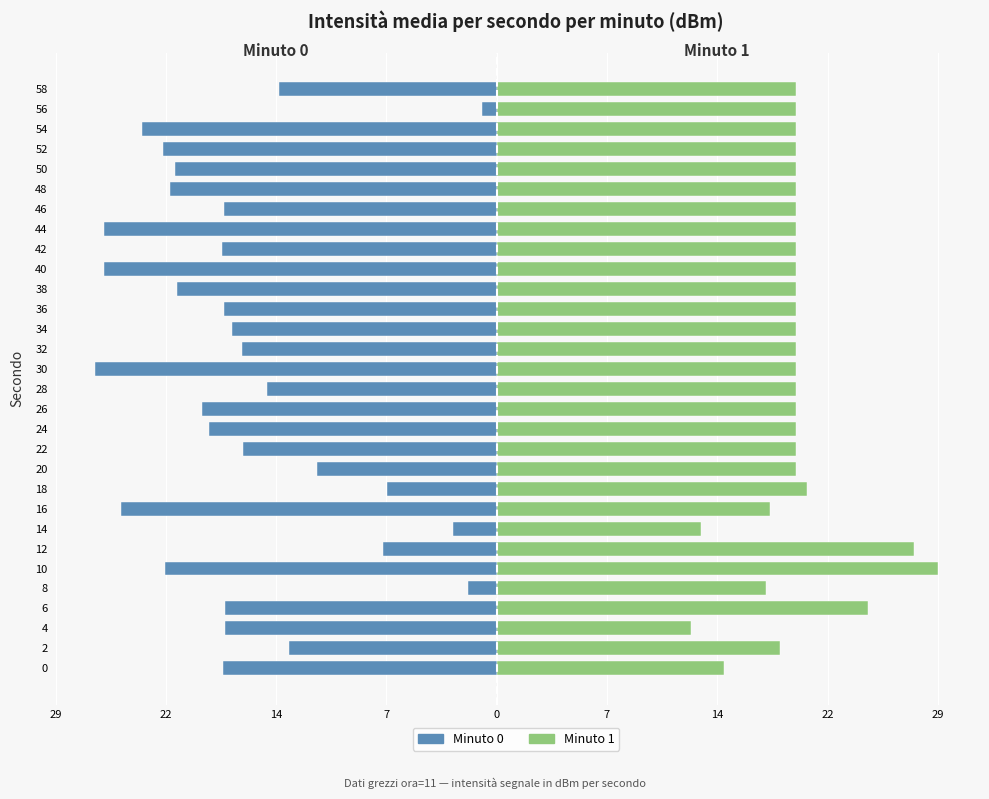

How many bars are there in each group?

2